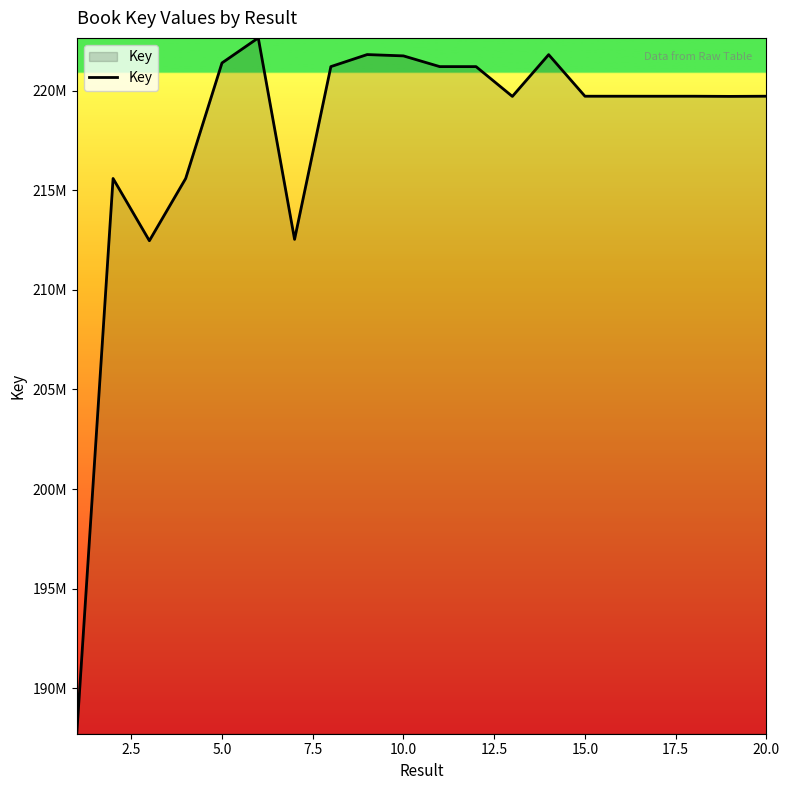

Is this an area chart (filled region under the line)?

Yes